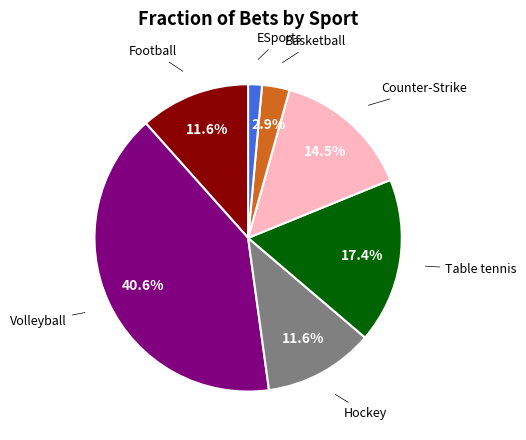

Count the number of slices in the pie.

7